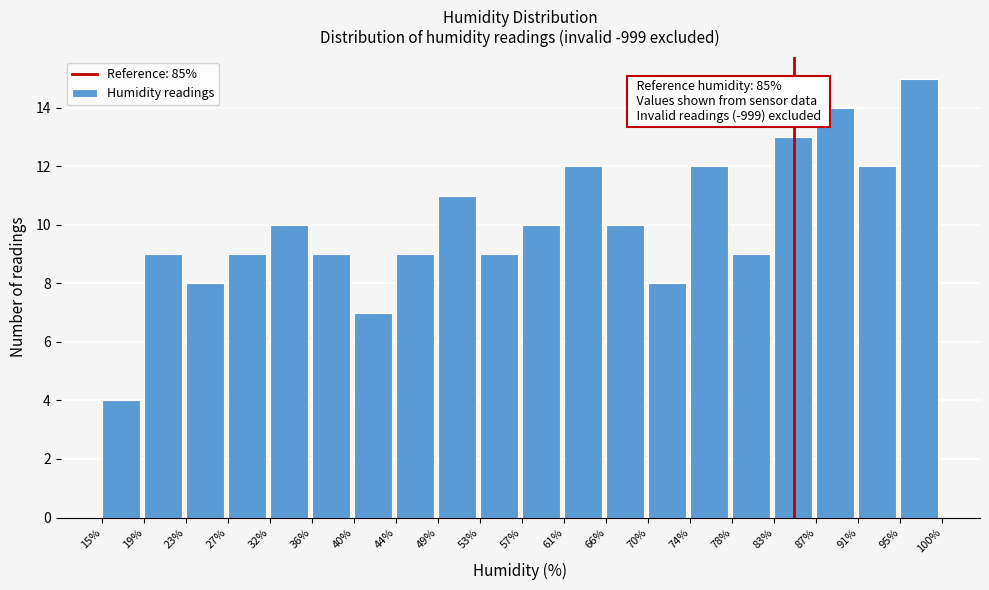

Over which range of the x-axis is the bar tallest?

95% to 100%